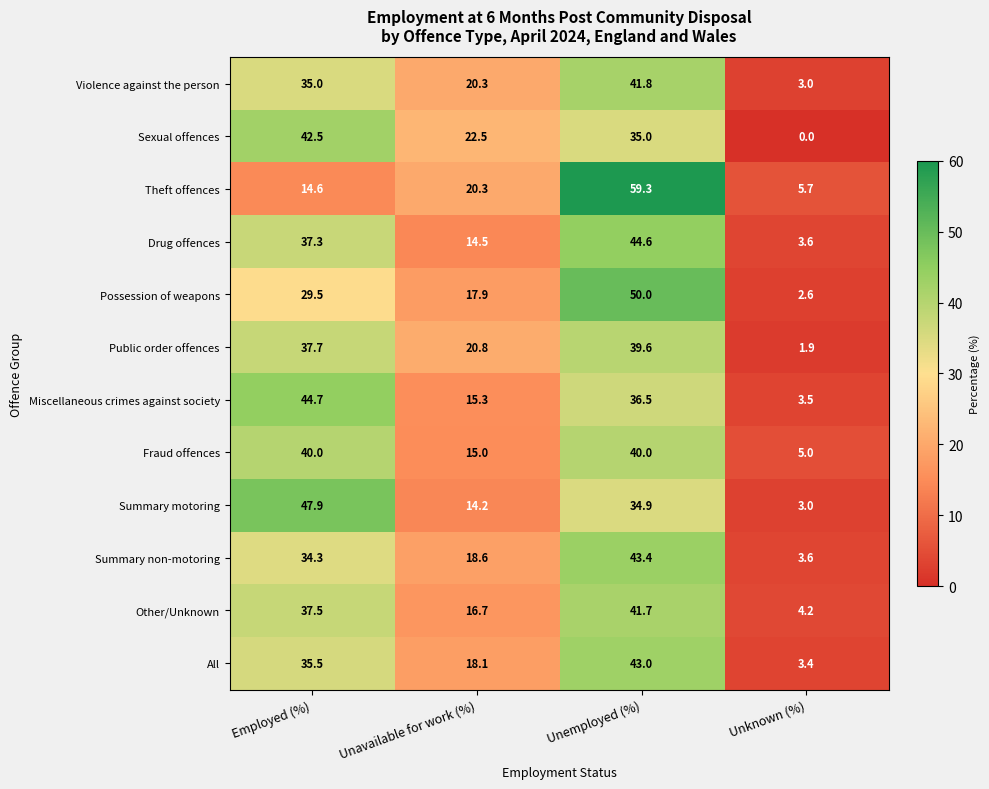

What is the sum of all Summary non-motoring values?

99.9